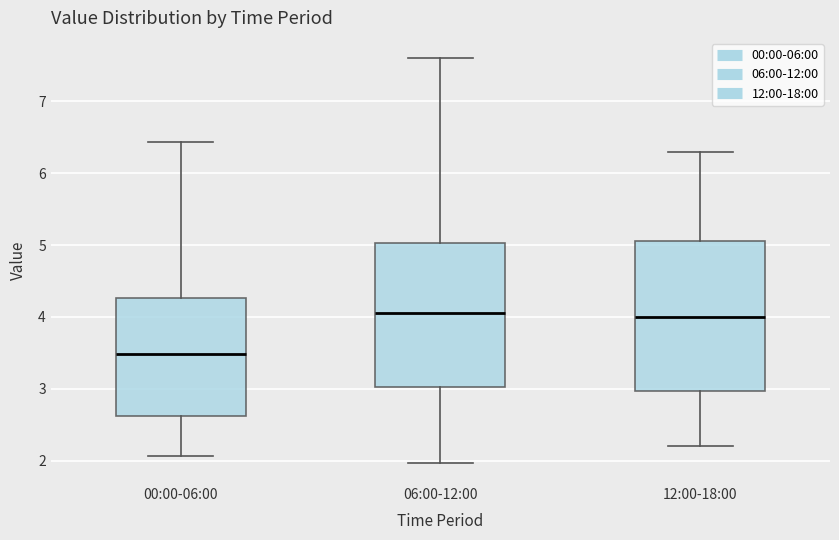

Where does the upper whisker of the box for 12:00-18:00 end on the y-axis? The values are not printed on the chart, so give them approximately, as read against the axis.

6.3